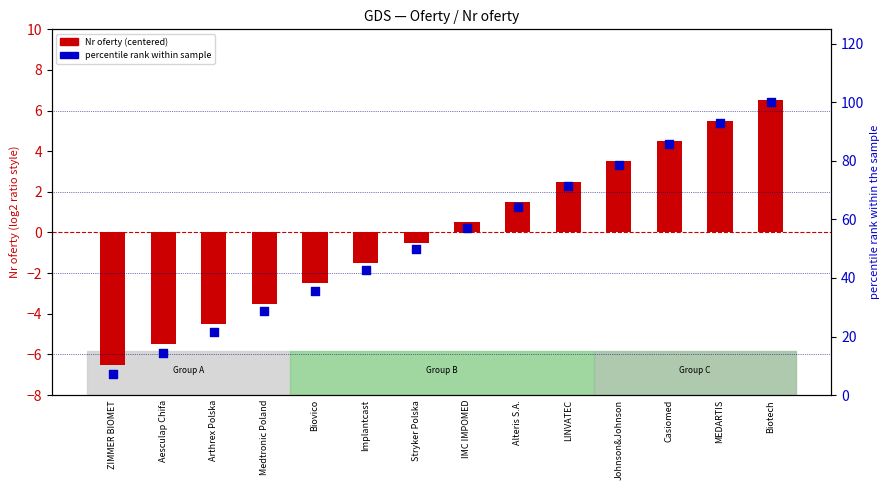

What is the total value across all series at Johnson&Johnson?

82.1